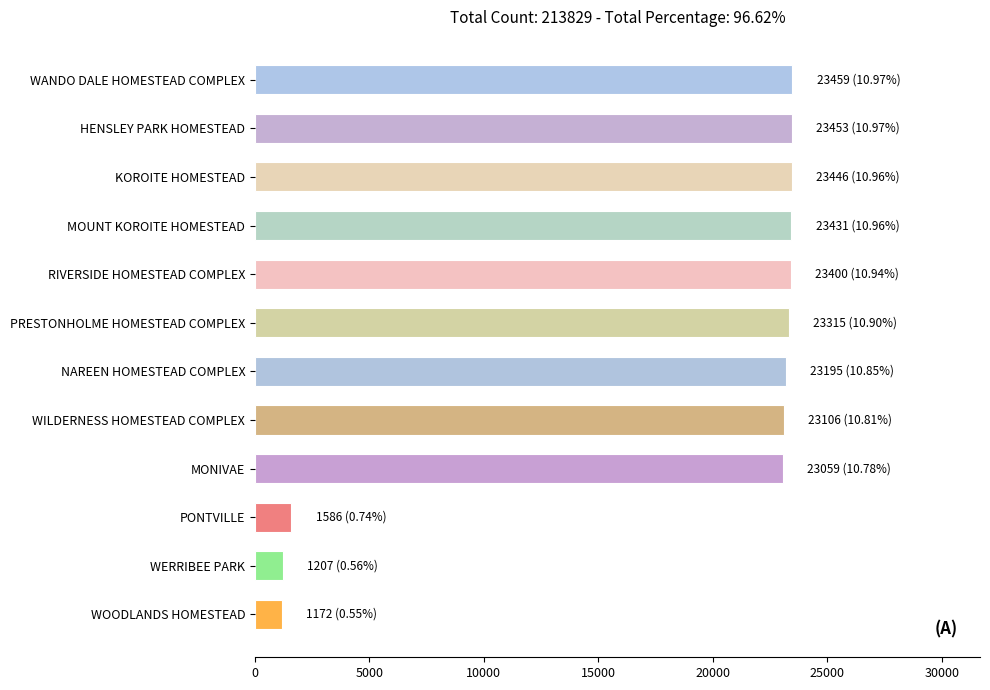

Are the bars grouped side by side (vs. stacked)?

No